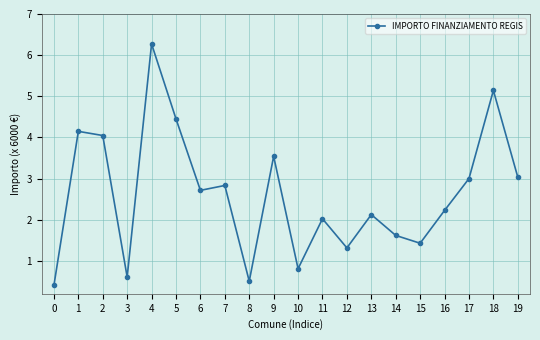

At which category does the chart reach its peak across all series?

4